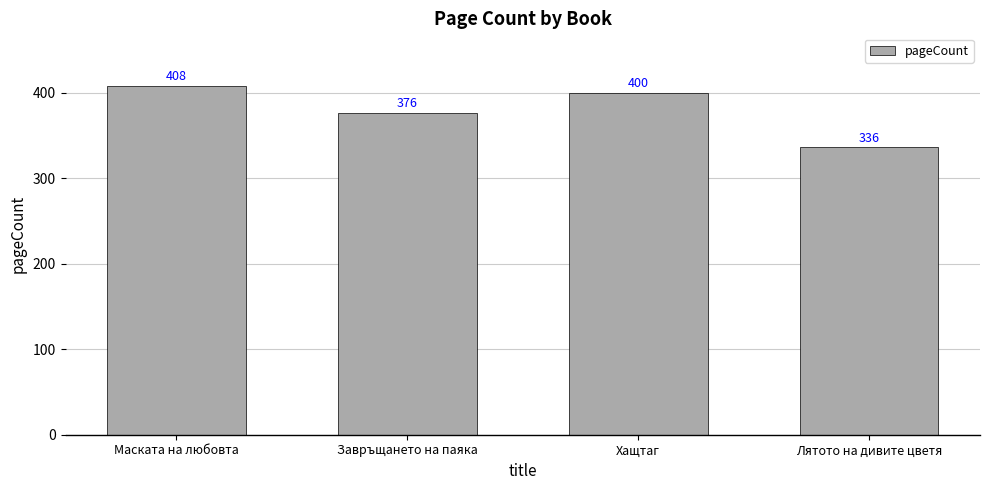

Rank the categories by value from highest to lowest.

Маската на любовта, Хащтаг, Завръщането на паяка, Лятото на дивите цветя